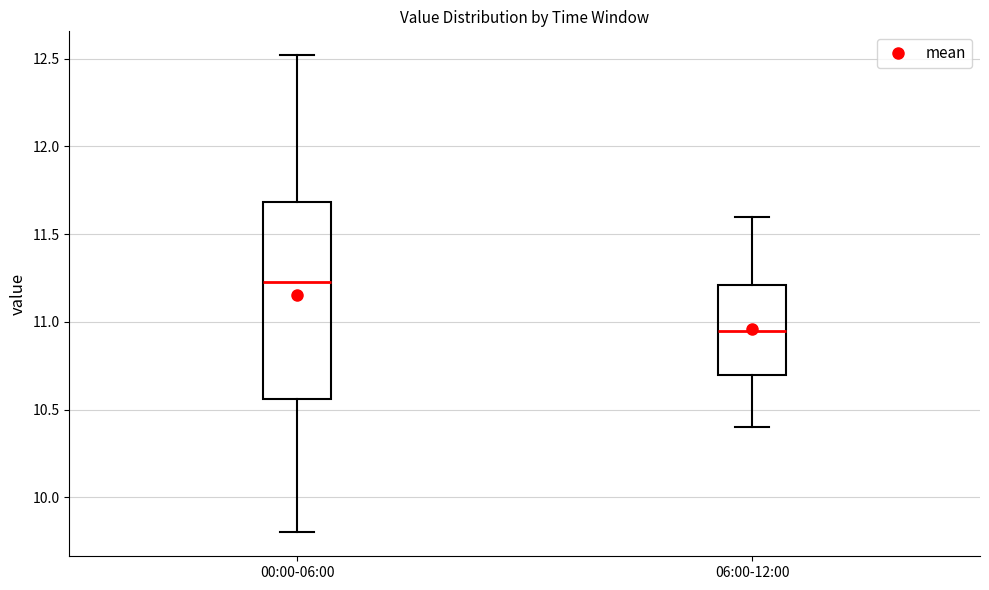

Reading left to right, read every box against the y-axis: the position of its median line, the range the box covers, and the ends of its whiskers. The values are not printed on the chart, so give them approximately, as read against the axis.

00:00-06:00: median 11.25, box 10.55 to 11.70, whiskers 9.80 to 12.50
06:00-12:00: median 10.95, box 10.70 to 11.20, whiskers 10.40 to 11.60